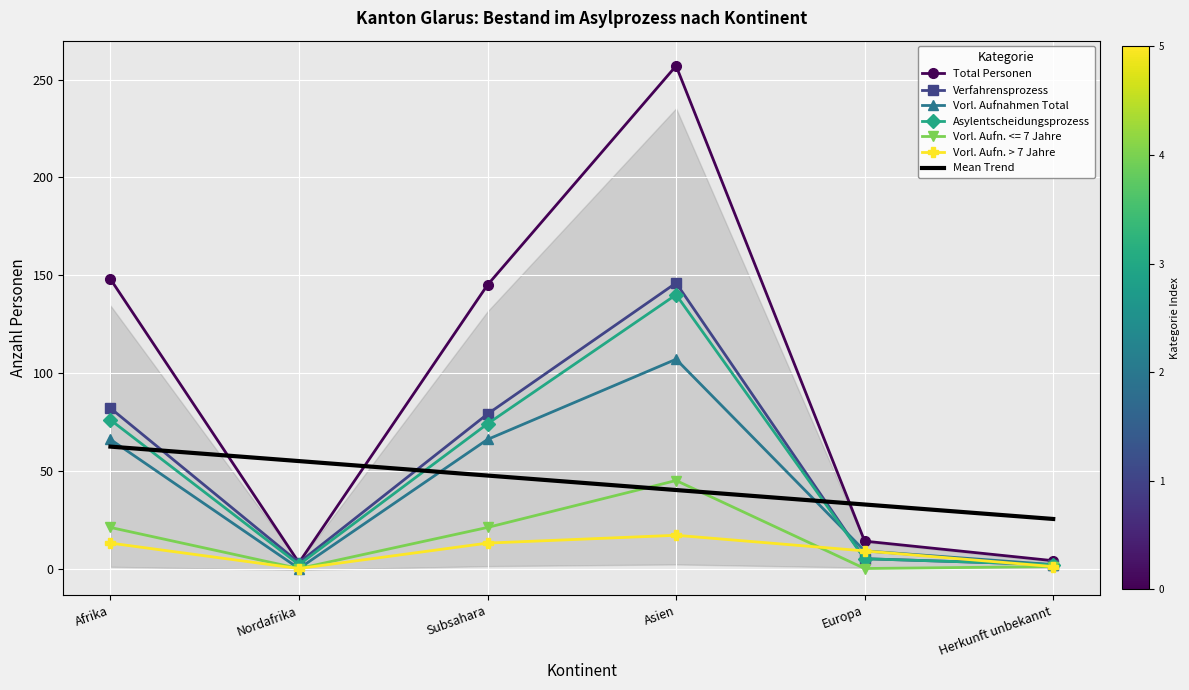

What is the label of the 5th point from the left?

Europa